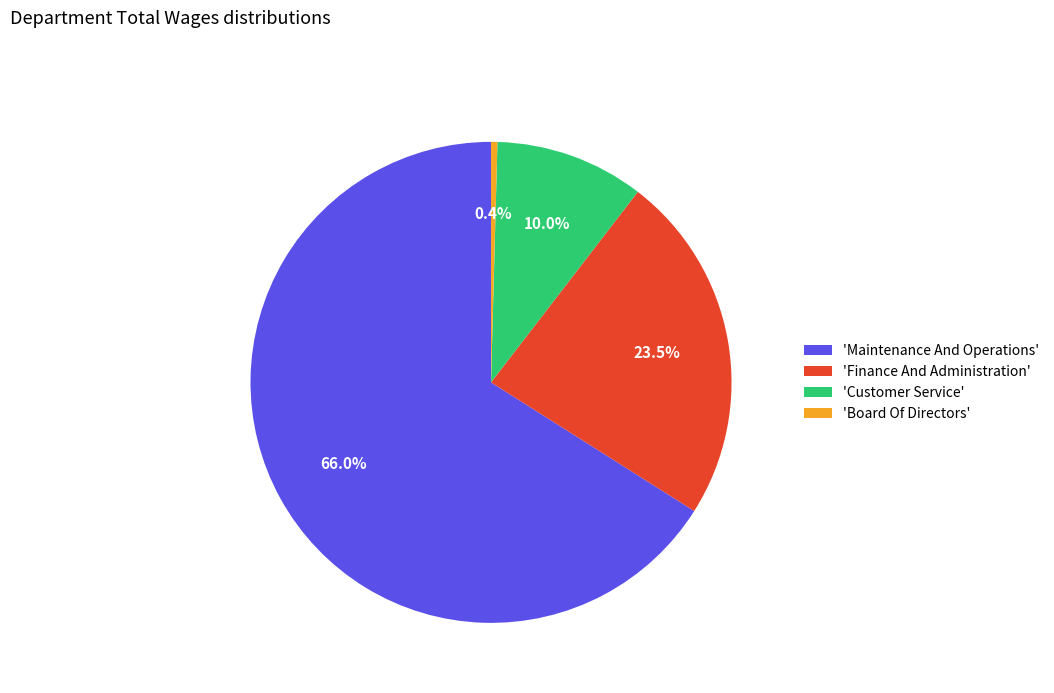

Which slice is the smallest?

'Board Of Directors'